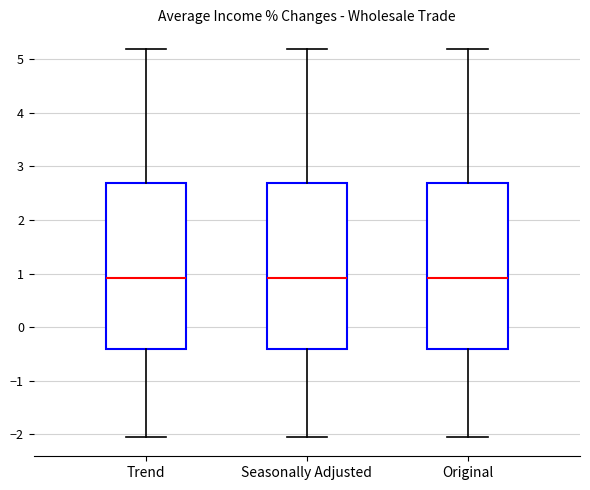

Reading left to right, transcribe this box plot: for each box, give where its median line is, the range the box spans, and where its two whiskers end, as read against the y-axis. The values are not printed on the chart, so give them approximately, as read against the axis.

Trend: median 0.9, box -0.4 to 2.7, whiskers -2.0 to 5.2
Seasonally Adjusted: median 0.9, box -0.4 to 2.7, whiskers -2.0 to 5.2
Original: median 0.9, box -0.4 to 2.7, whiskers -2.0 to 5.2